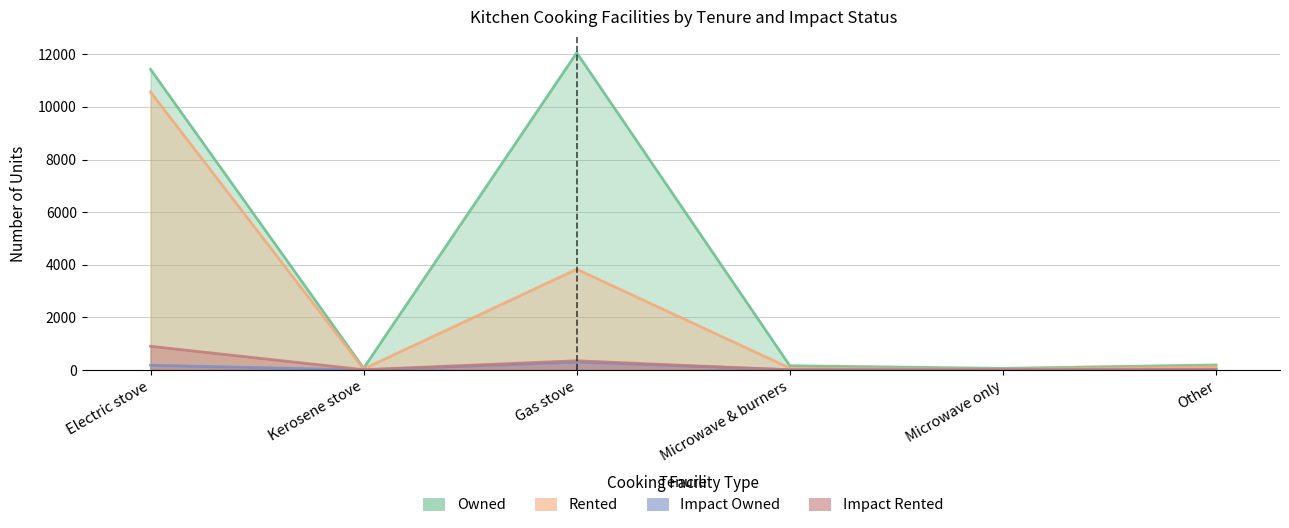

List the labels in order of Impact Rented value, smallest first.

Microwave & burners, Kerosene stove, Microwave only, Other, Gas stove, Electric stove